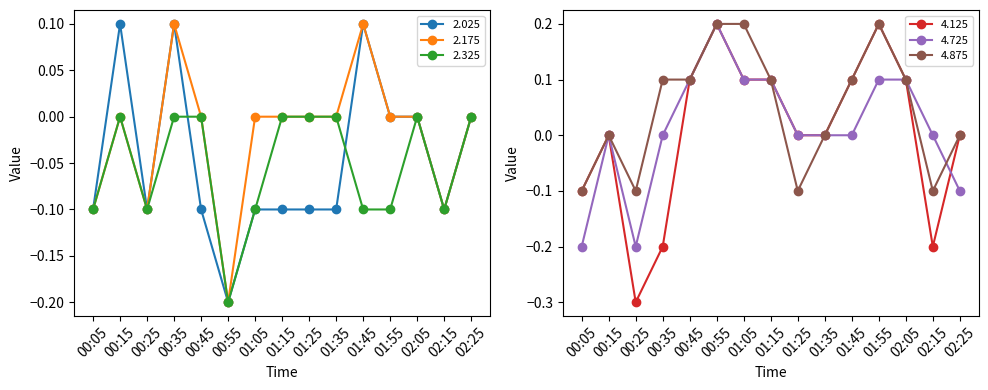

At how many categories does at least one series exceed 0?

9